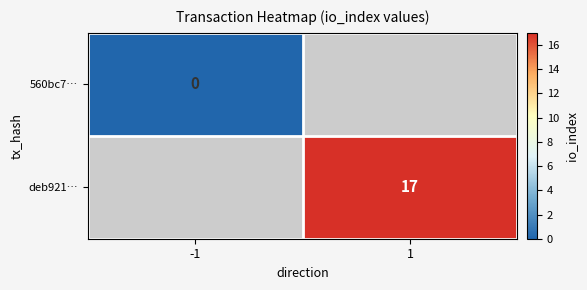

Which category has the lowest value across all series?

-1